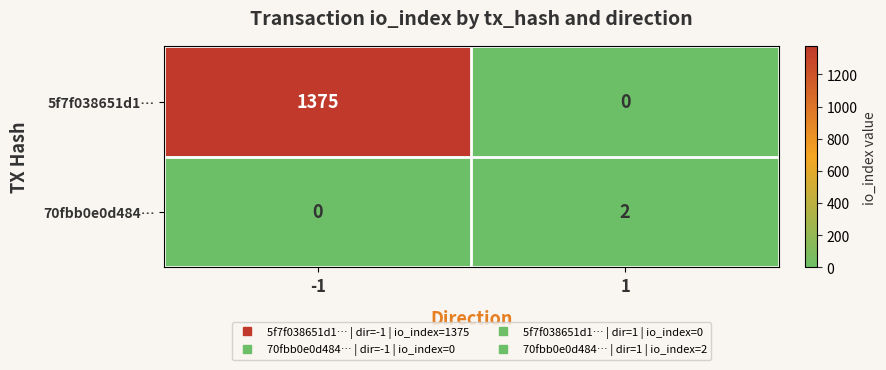

Which series has the widest spread of values?

5f7f038651d1…